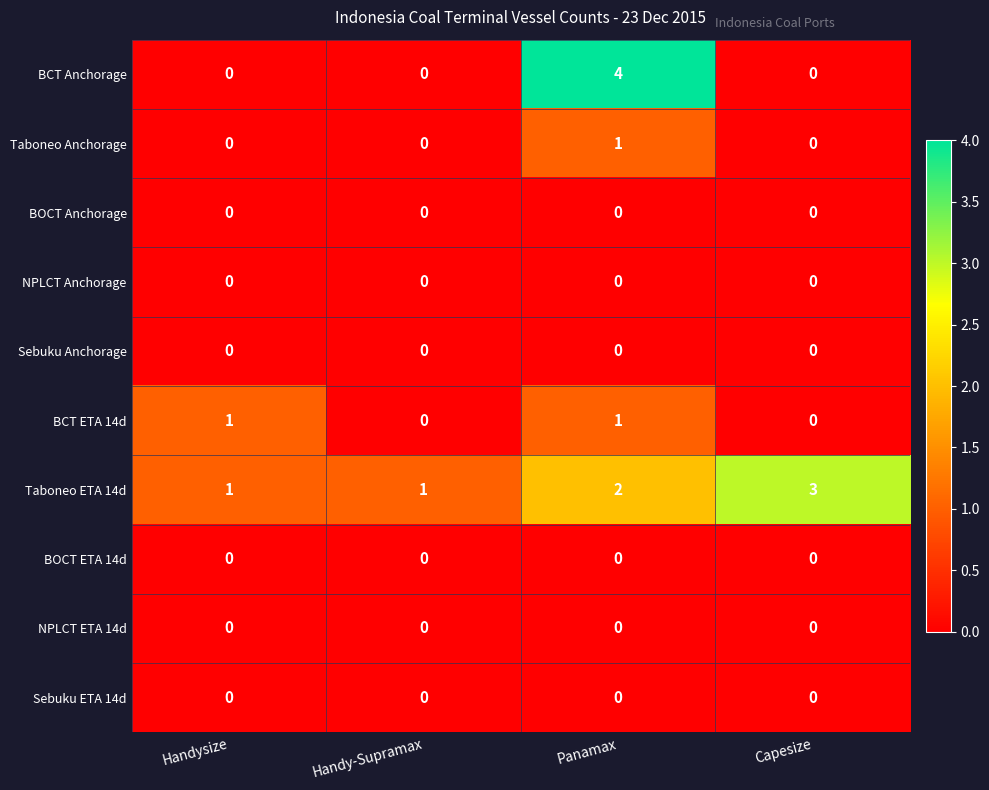

Which series has the widest spread of values?

BCT Anchorage